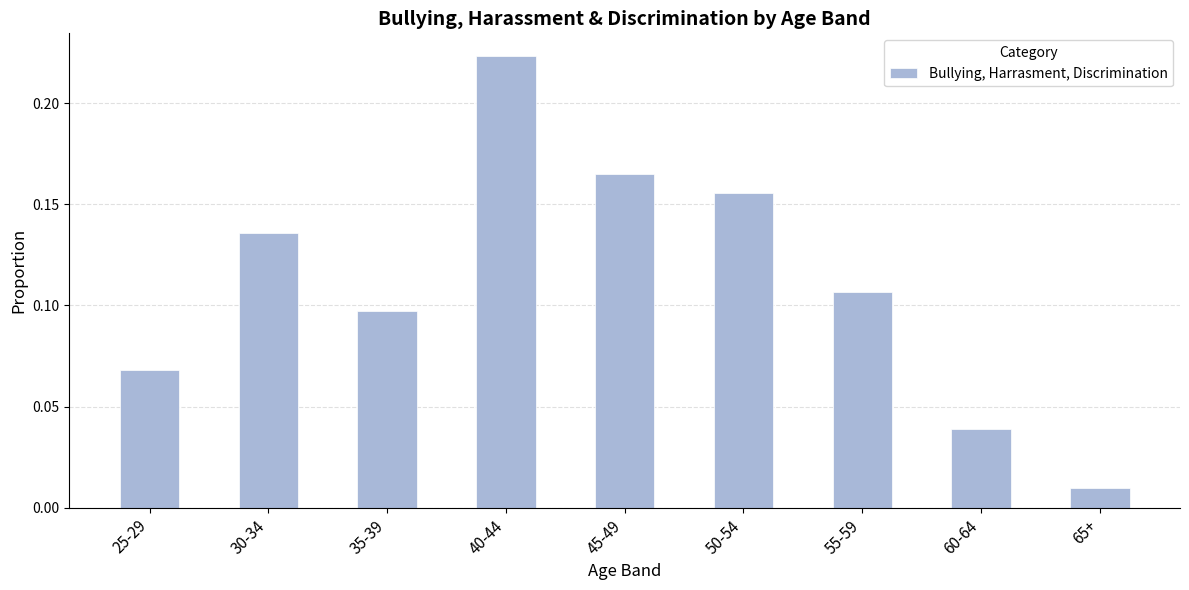

Are the bars grouped side by side (vs. stacked)?

No